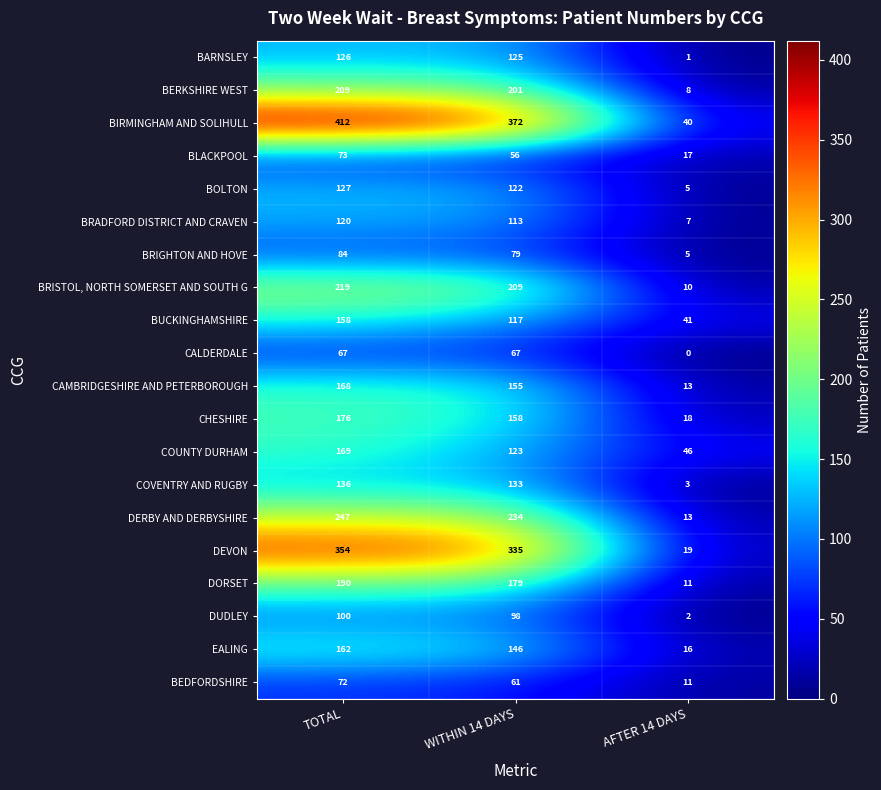

At which label does BRIGHTON AND HOVE reach its minimum?

AFTER 14 DAYS